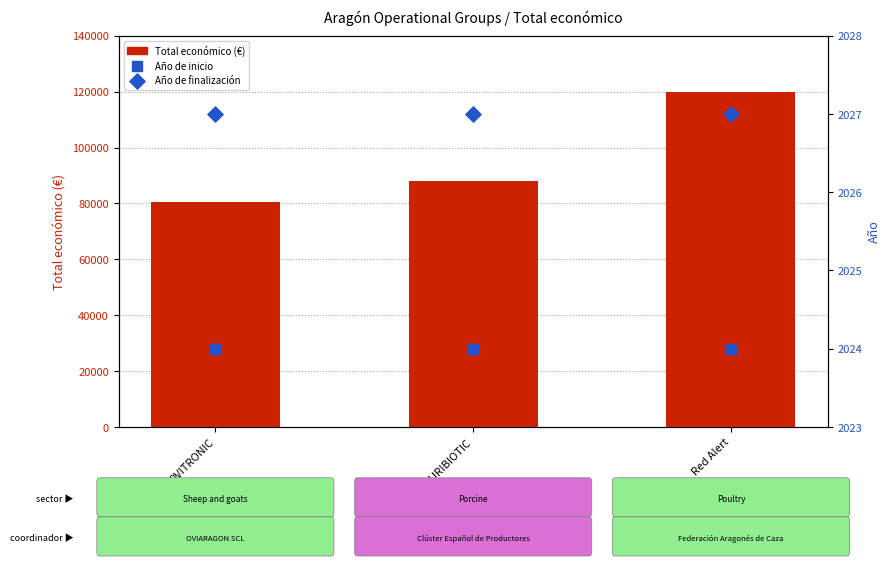

What is the total value across all series at OVITRONIC?

84549